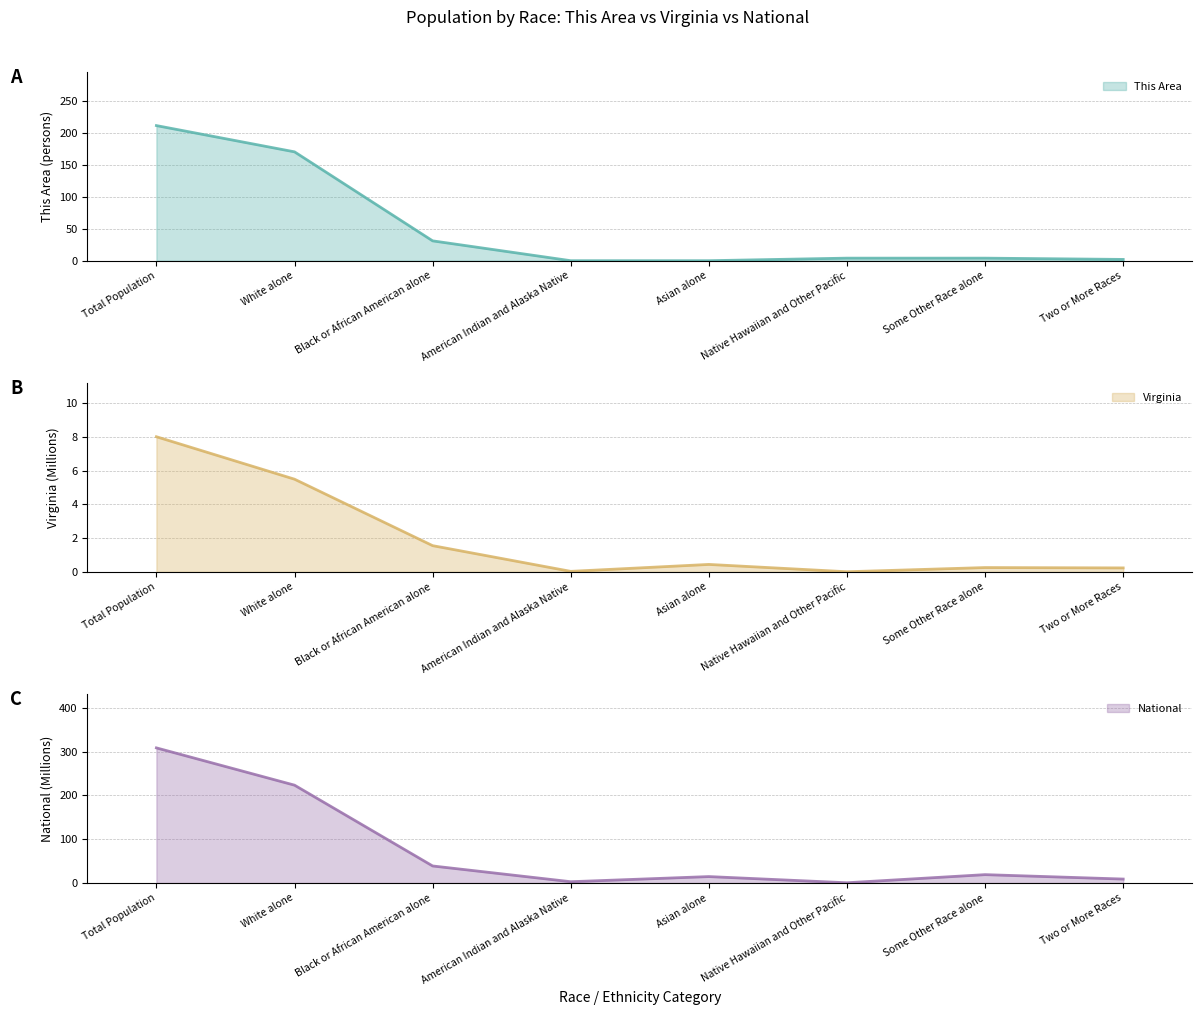

True or false: This Area has a value of 322.1 at Total Population.

False